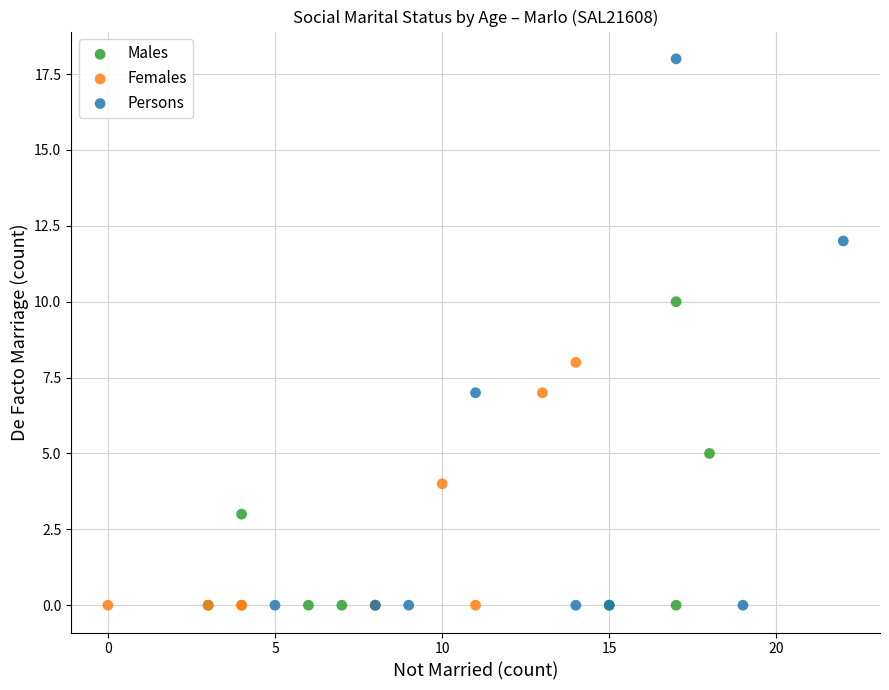

Which series reaches the maximum Y coordinate?

Persons